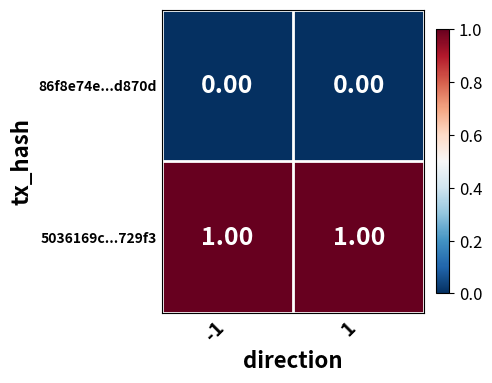

Is the value of 86f8e74e...d870d at 1 greater than the value of 5036169c...729f3 at -1?

No